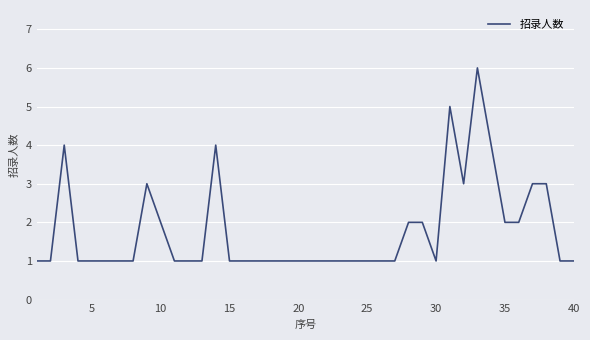

Reading left to right, extract all data points from this chart.

1	1	4	1	1	1	1	1	3	2	1	1	1	4	1	1	1	1	1	1	1	1	1	1	1	1	1	2	2	1	5	3	6	4	2	2	3	3	1	1